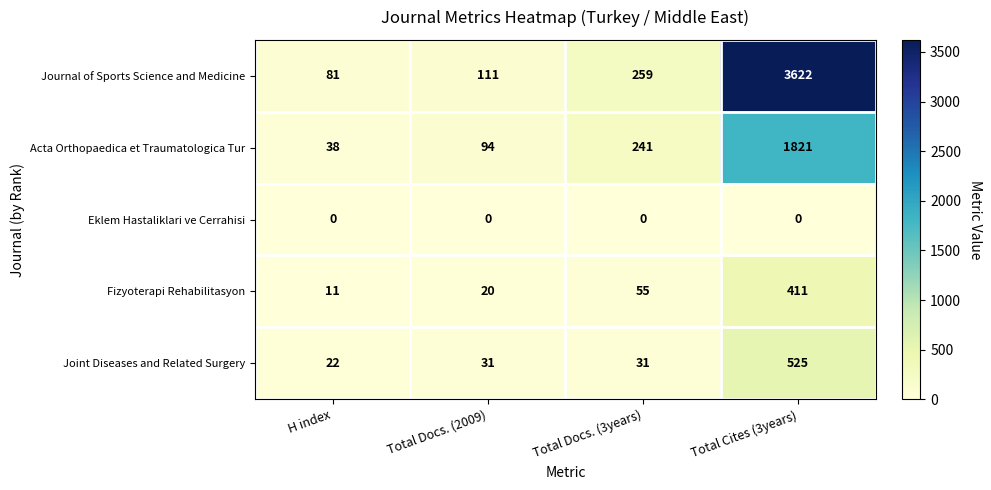

Is it true that Eklem Hastaliklari ve Cerrahisi equals 0 at Total Docs. (2009)?

True